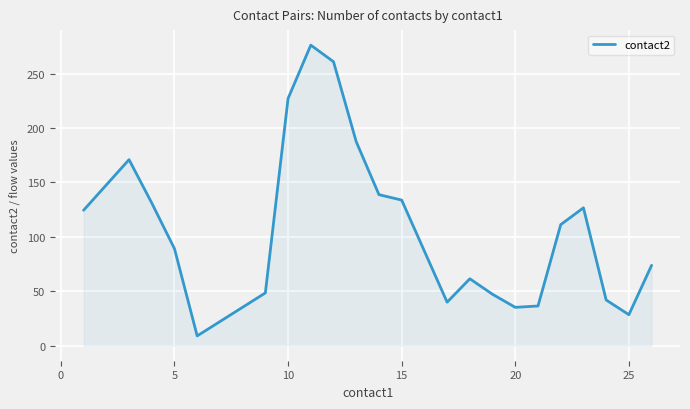

What is the minimum value shown in the chart?

9.0